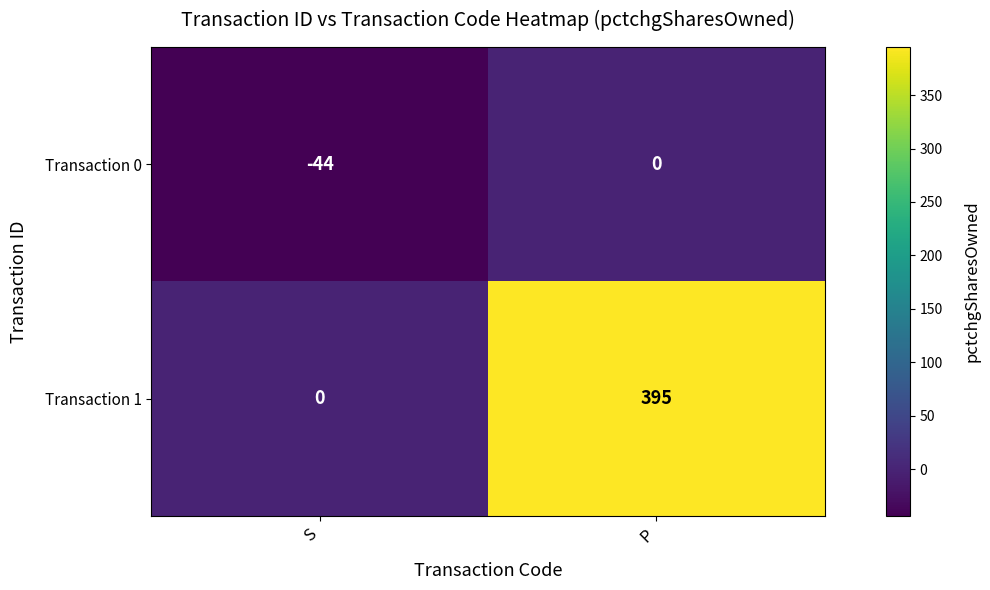

Which series has the largest total across all categories?

Transaction 1